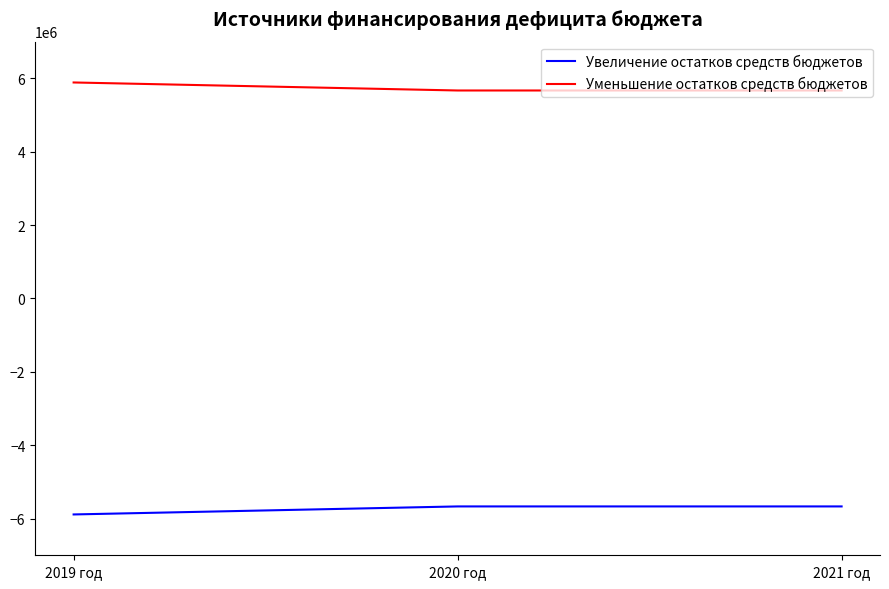

How many lines are shown in the chart?

2